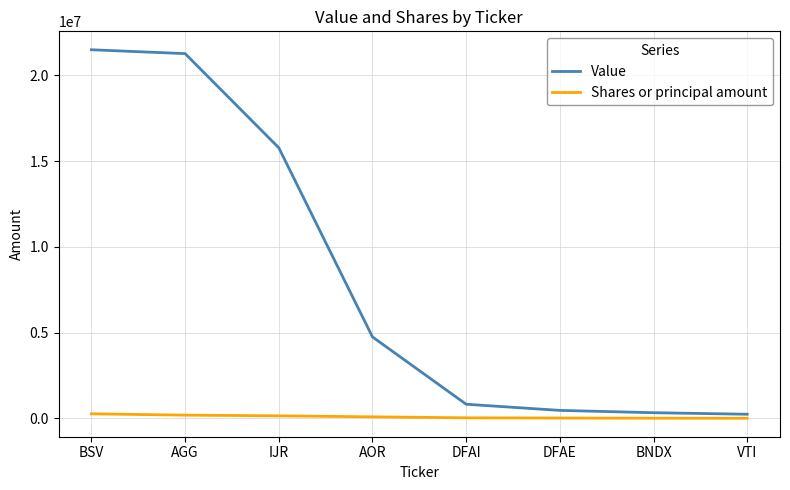

At BNDX, list the series in order from largest to smallest.

Value, Shares or principal amount